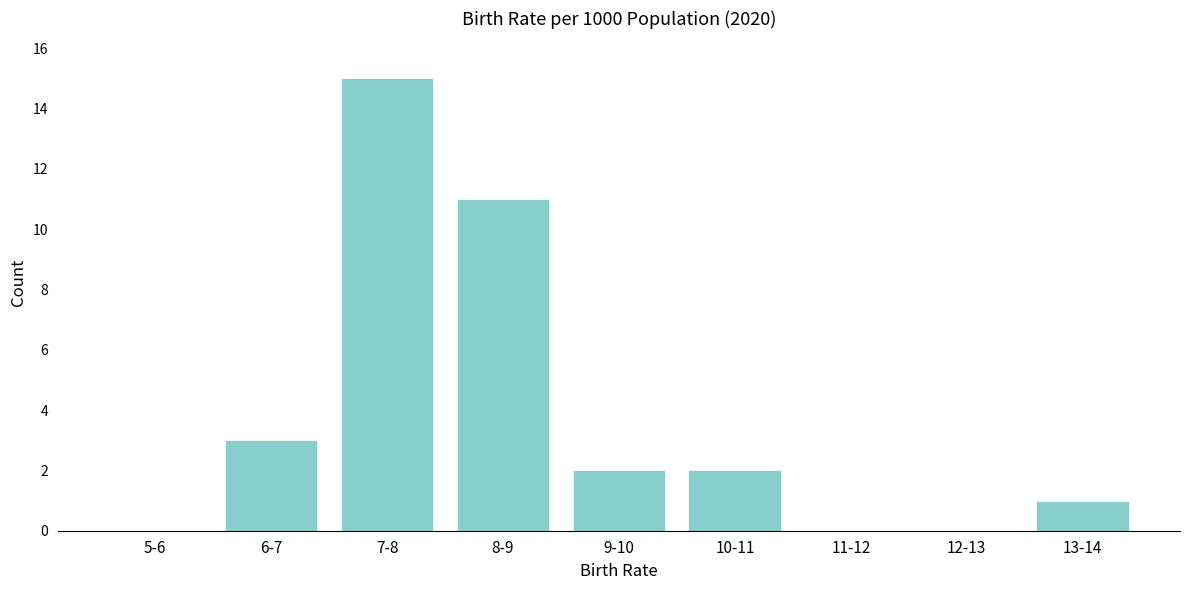

Reading right to left, transcribe all the data shown in this chart.

13-14=1	12-13=0	11-12=0	10-11=2	9-10=2	8-9=11	7-8=15	6-7=3	5-6=0